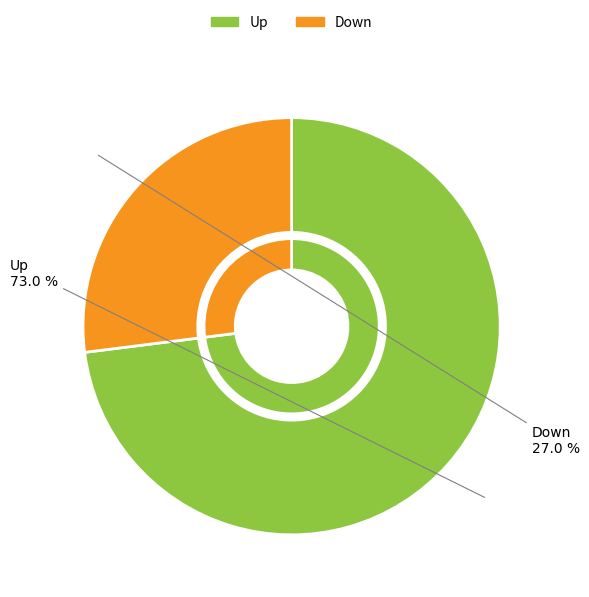

Is it true that up is 73% of the pie?

True